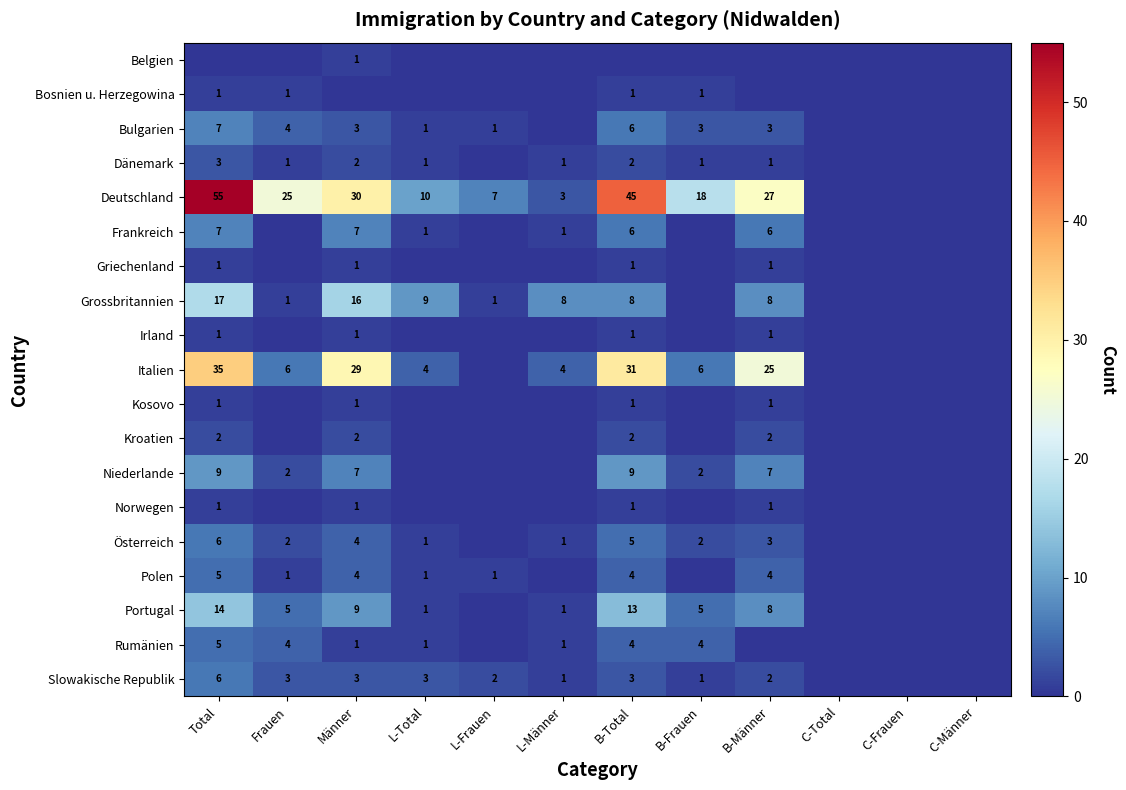

True or false: Polen has a value of 1 at Männer.

False